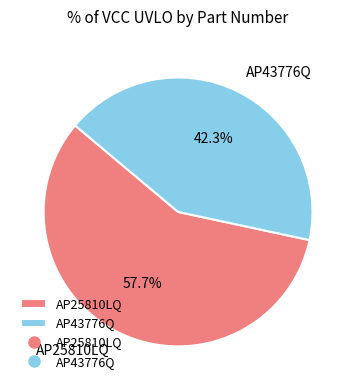

Rank the categories by value from highest to lowest.

AP25810LQ, AP43776Q